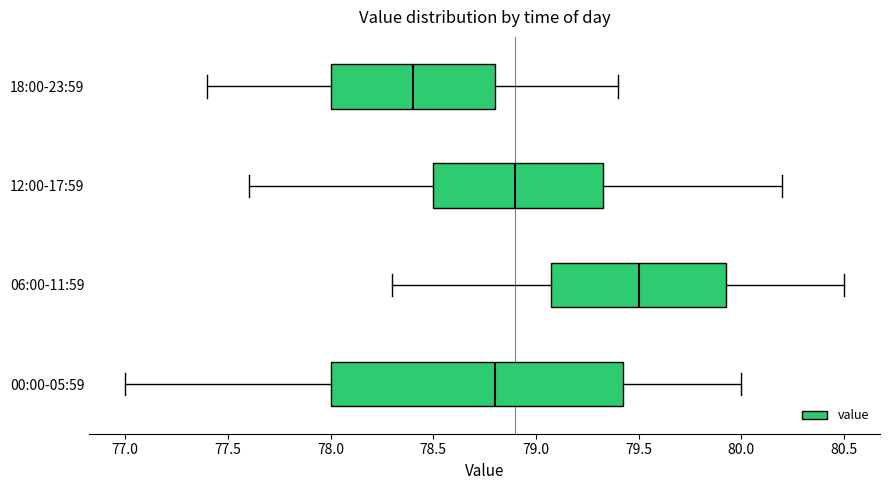

Reading bottom to top, read every box against the x-axis: the position of its median line, the range the box covers, and the ends of its whiskers. The values are not printed on the chart, so give them approximately, as read against the axis.

00:00-05:59: median 78.80, box 78.00 to 79.45, whiskers 77.00 to 80.00
06:00-11:59: median 79.50, box 79.10 to 79.95, whiskers 78.30 to 80.50
12:00-17:59: median 78.90, box 78.50 to 79.35, whiskers 77.60 to 80.20
18:00-23:59: median 78.40, box 78.00 to 78.80, whiskers 77.40 to 79.40